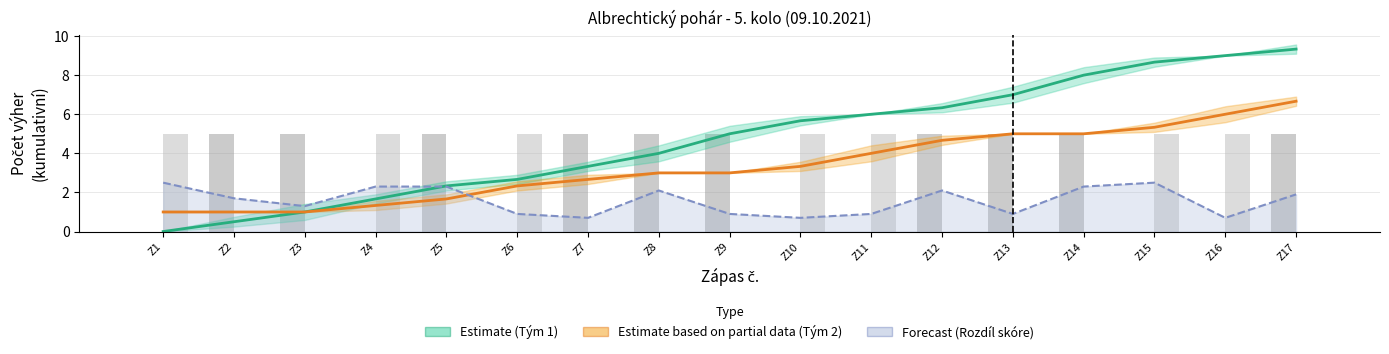

How many distinct data groups are displayed?

3